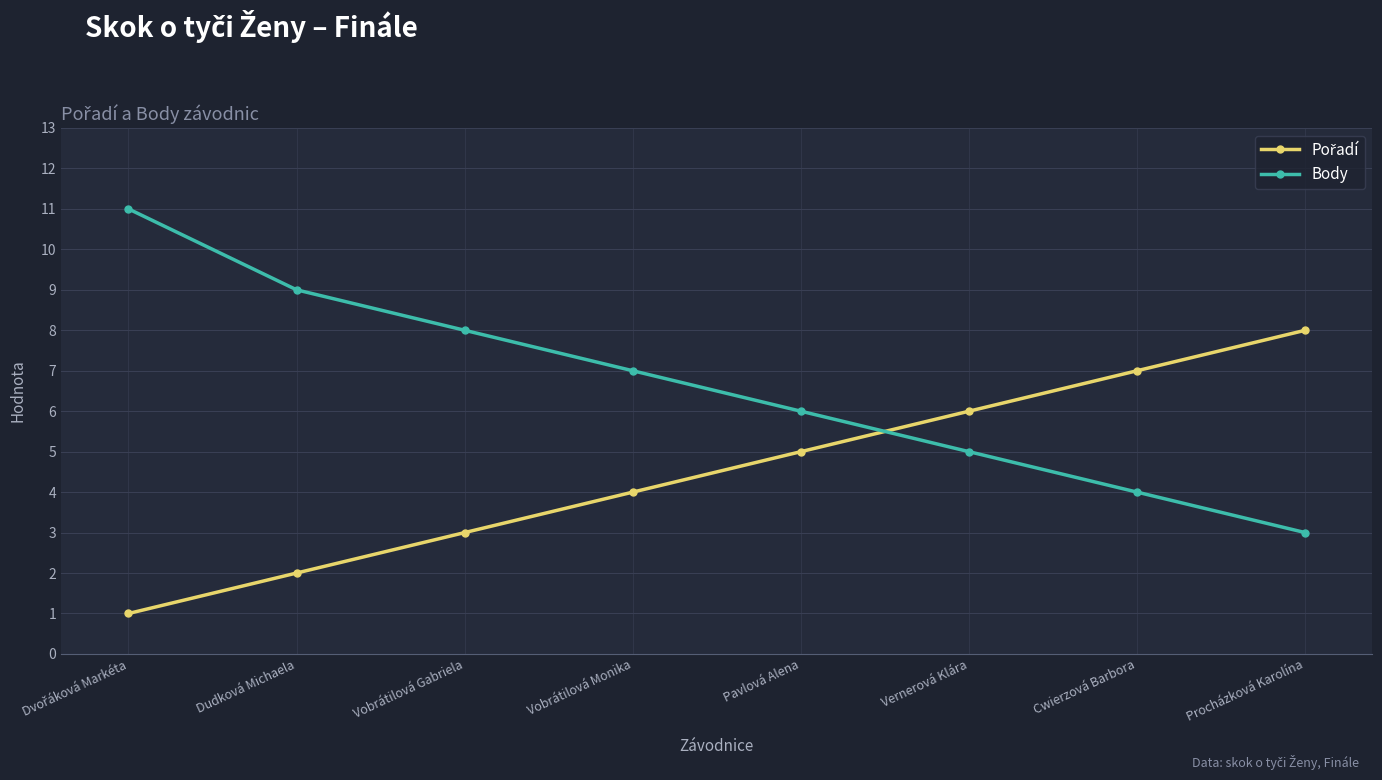

The value of Body at Cwierzová Barbora is 2. True or false?

False